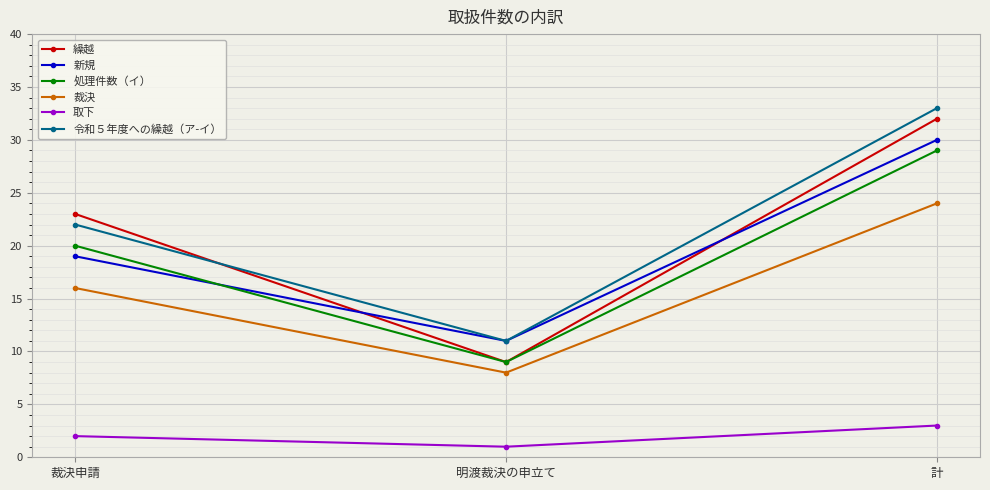

Reading left to right, transcribe all the data shown in this chart.

繰越: 裁決申請=23	明渡裁決の申立て=9	計=32
新規: 裁決申請=19	明渡裁決の申立て=11	計=30
処理件数（イ）: 裁決申請=20	明渡裁決の申立て=9	計=29
裁決: 裁決申請=16	明渡裁決の申立て=8	計=24
取下: 裁決申請=2	明渡裁決の申立て=1	計=3
令和５年度への繰越（ア-イ）: 裁決申請=22	明渡裁決の申立て=11	計=33